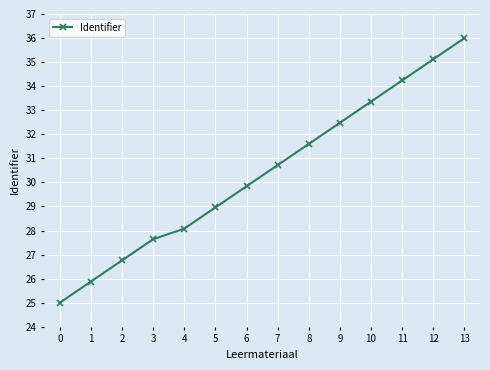

Where does the data first go above 30?

7